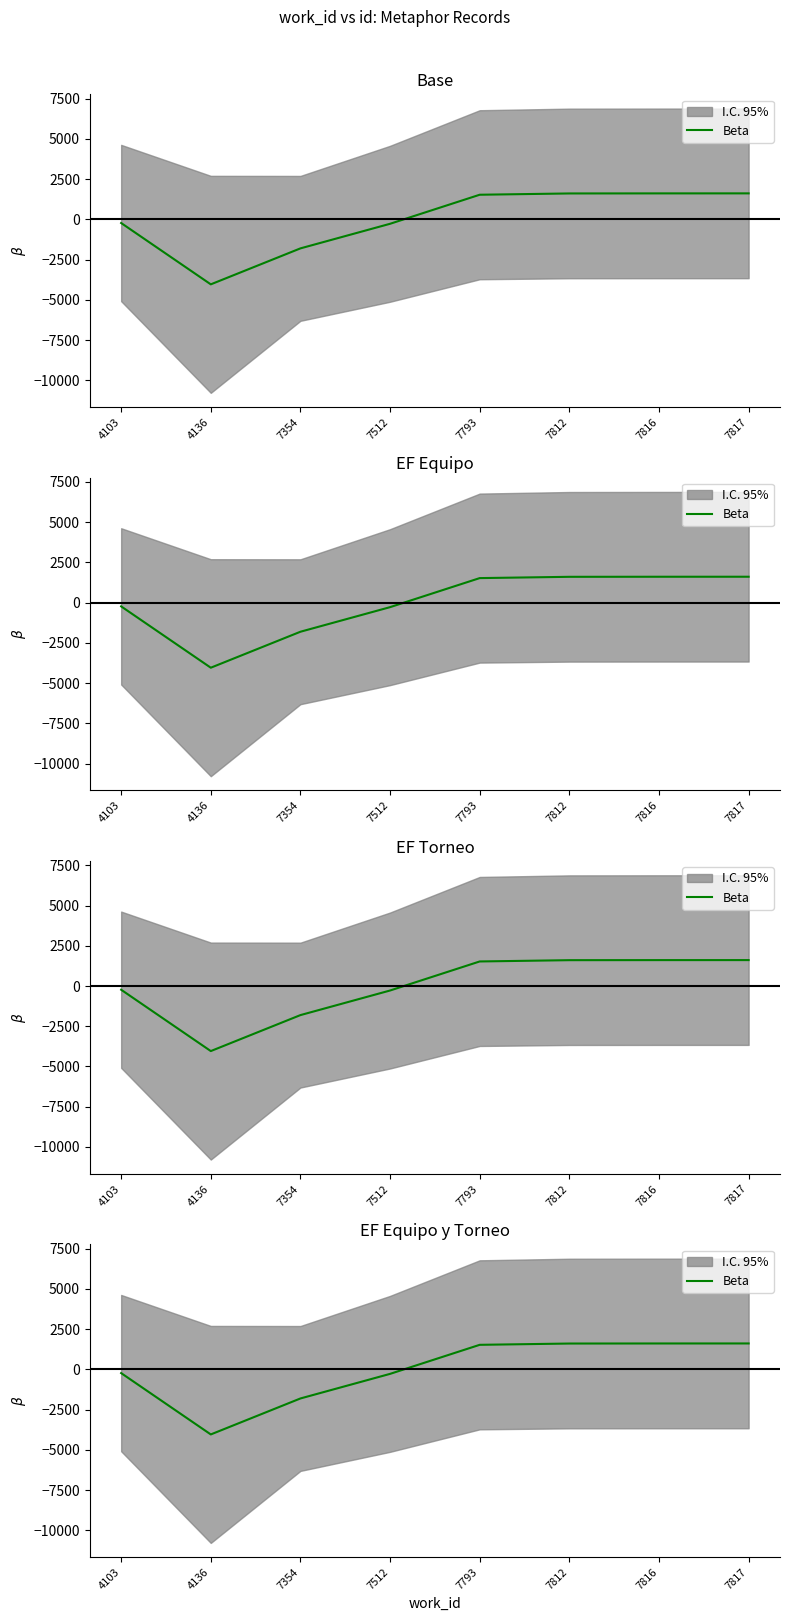

What is the maximum value shown in the chart?

1612.2